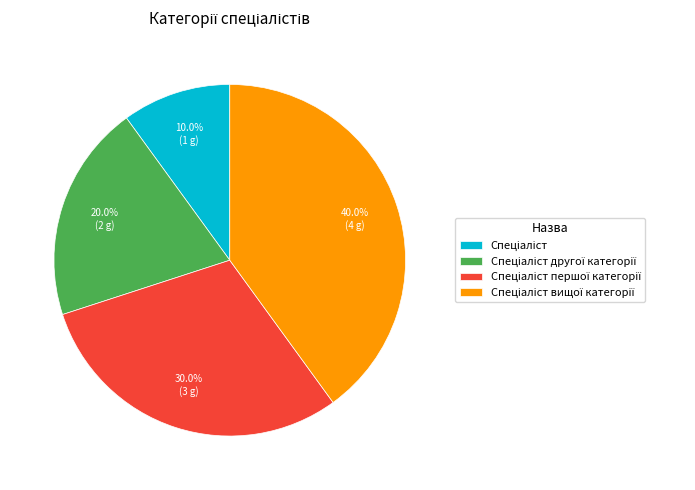

Is there any slice that represents more than half of the pie?

No